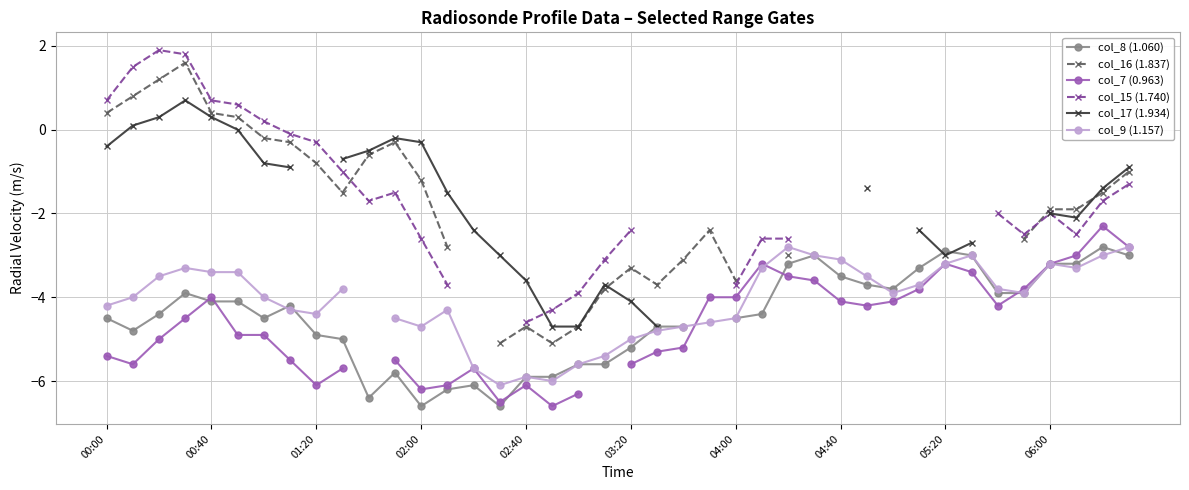

What is the difference between the highest and lowest values at 02:00?

6.3